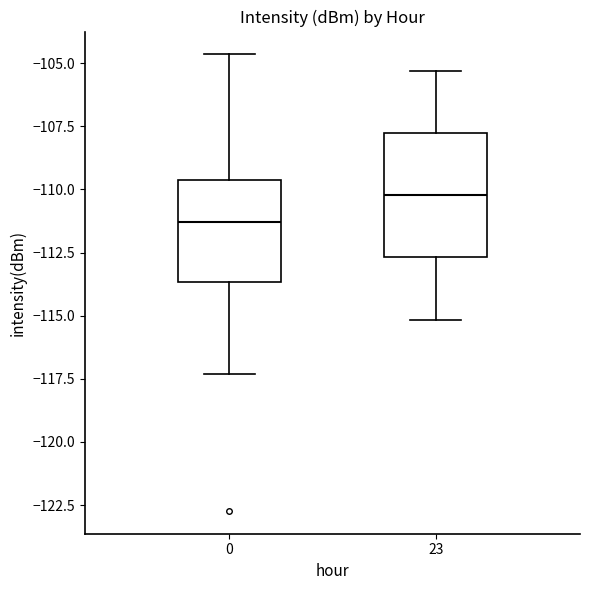

Comparing the boxes themselves (not the whiskers), which one is the tallest?

23